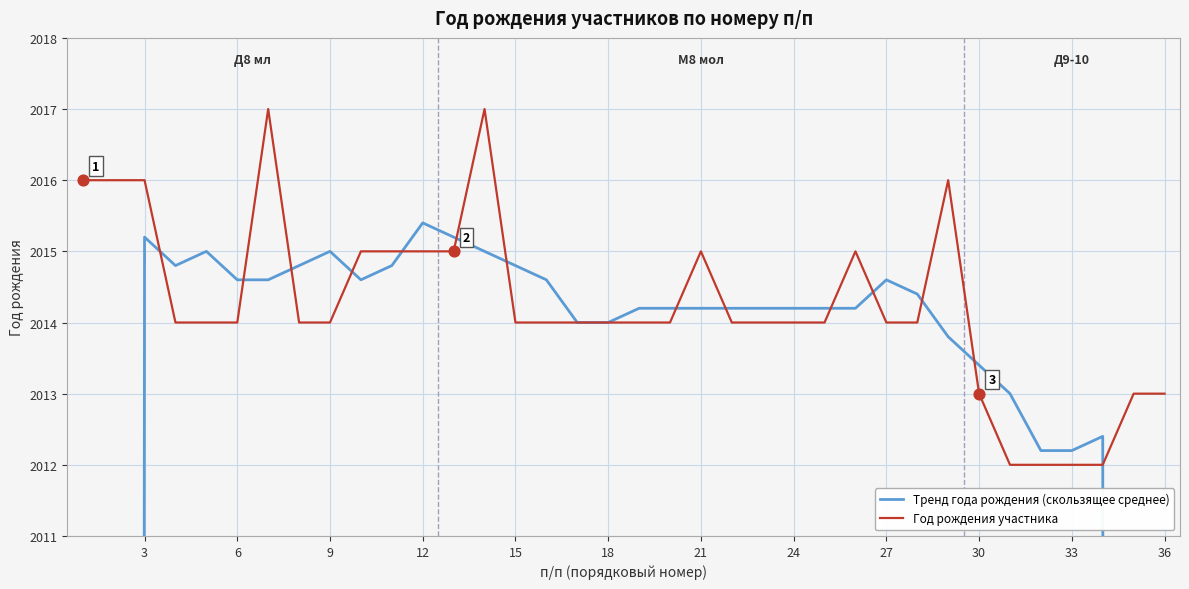

What is the highest value of the Год рождения участника series?

2017